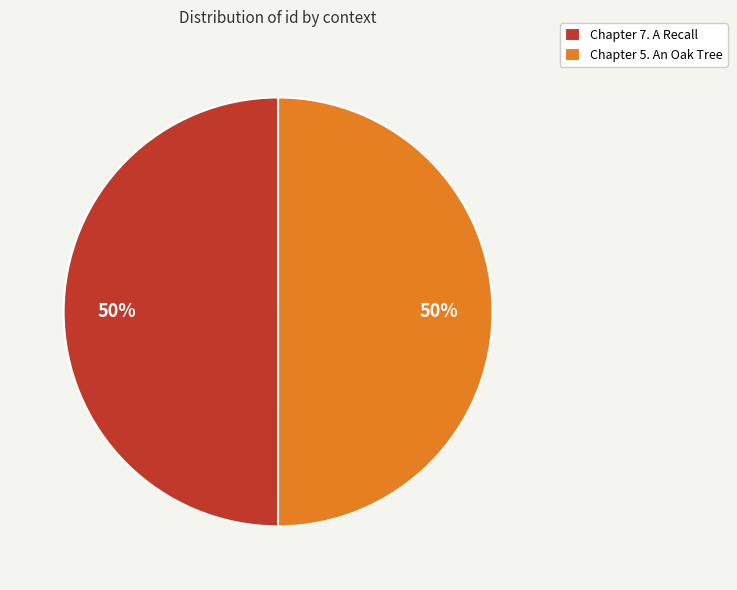

Approximately how many times larger is the value at Chapter 5. An Oak Tree compared to Chapter 7. A Recall?

1.0